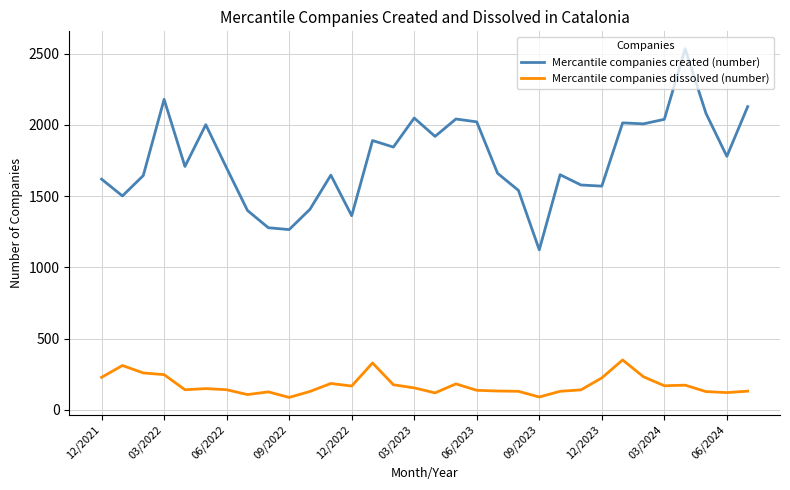

At how many categories does at least one series exceed 1739?

15